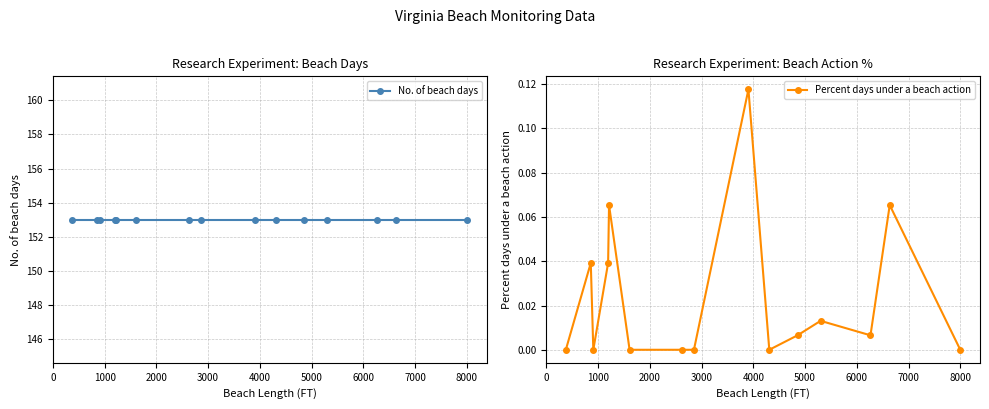

How many data points in Percent days under a beach action are above 0?

8